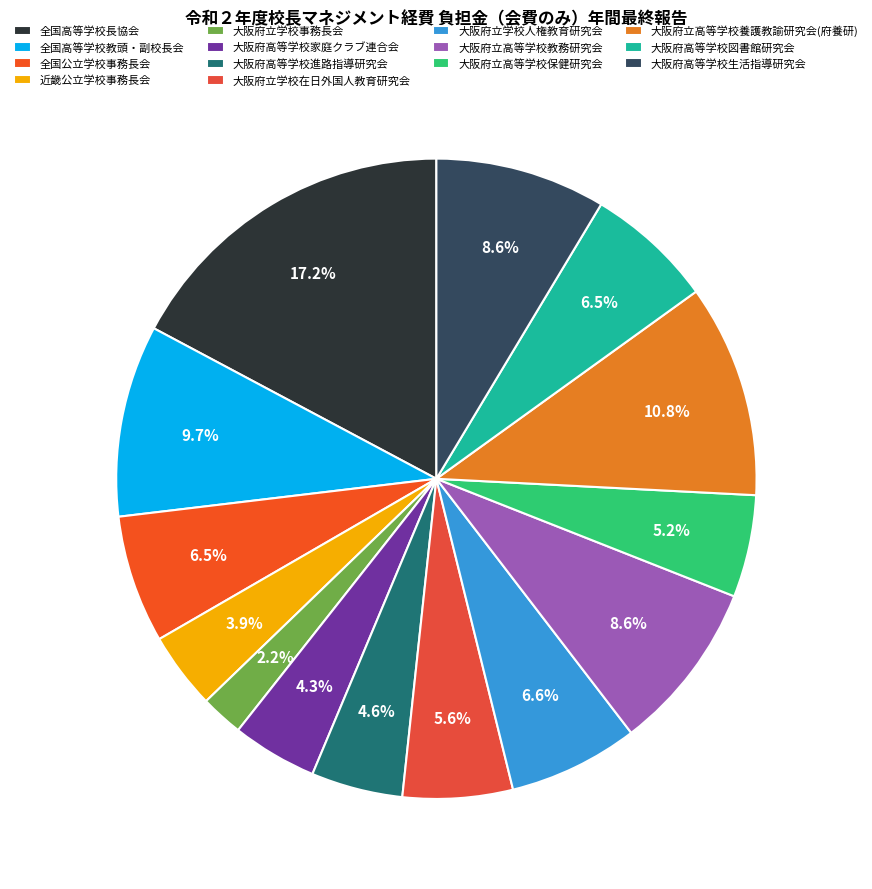

Is it true that 大阪府高等学校家庭クラブ連合会 is 4% of the pie?

True